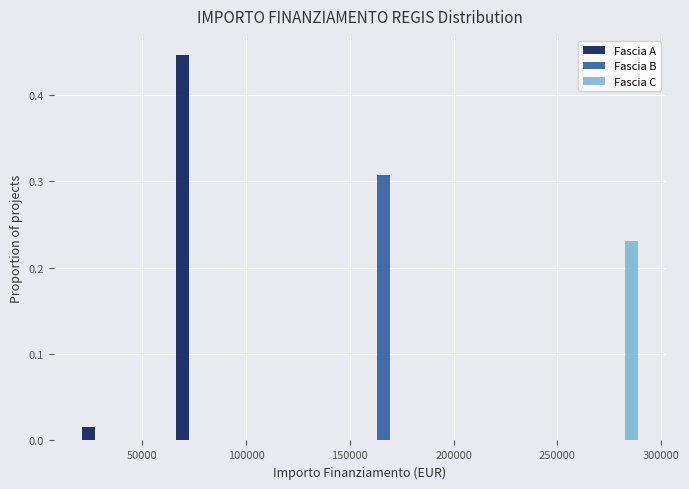

Reading left to right, list every range on the x-axis with the height of the bar of each series over it. Neither the bar edges nor the heights are printed on the chart, so give them approximately, as read against the axes.

20000 to 40000: Fascia A=0.02	Fascia B=0	Fascia C=0
40000 to 65000: Fascia A=0	Fascia B=0	Fascia C=0
65000 to 85000: Fascia A=0.45	Fascia B=0	Fascia C=0
85000 to 110000: Fascia A=0	Fascia B=0	Fascia C=0
110000 to 130000: Fascia A=0	Fascia B=0	Fascia C=0
130000 to 155000: Fascia A=0	Fascia B=0	Fascia C=0
155000 to 180000: Fascia A=0	Fascia B=0.31	Fascia C=0
180000 to 200000: Fascia A=0	Fascia B=0	Fascia C=0
200000 to 225000: Fascia A=0	Fascia B=0	Fascia C=0
225000 to 245000: Fascia A=0	Fascia B=0	Fascia C=0
245000 to 270000: Fascia A=0	Fascia B=0	Fascia C=0
270000 to 290000: Fascia A=0	Fascia B=0	Fascia C=0.23